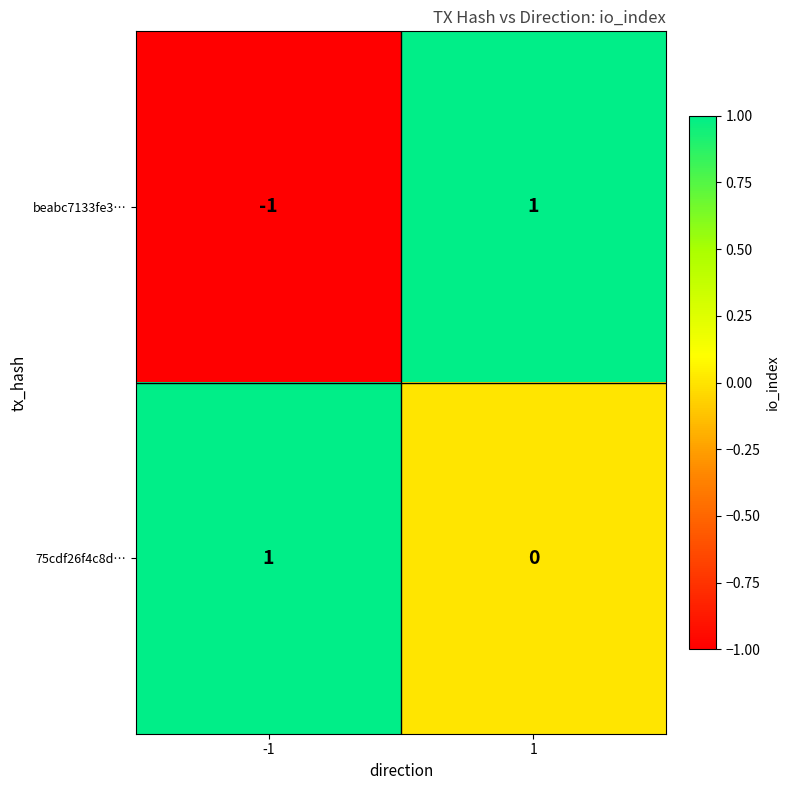

Which series has the widest spread of values?

beabc7133fe3…